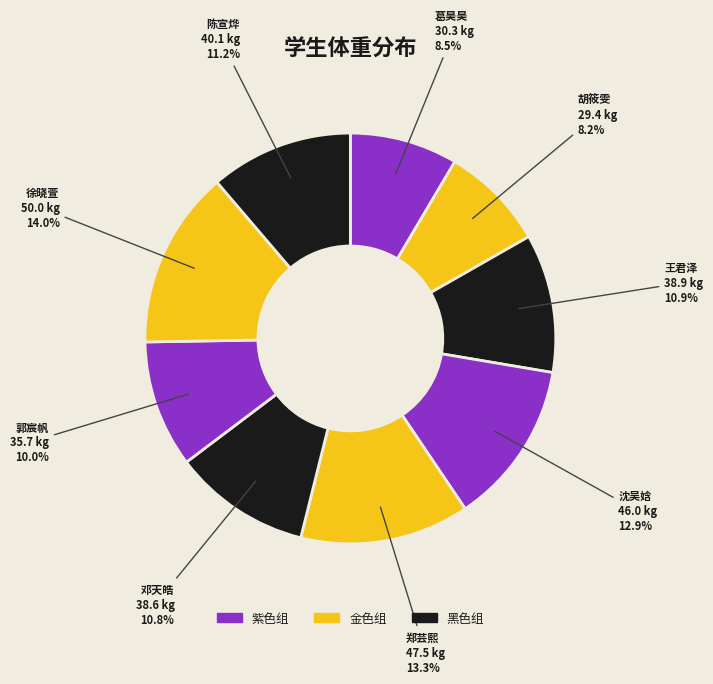

What is the largest slice in the pie chart?

徐晓萱